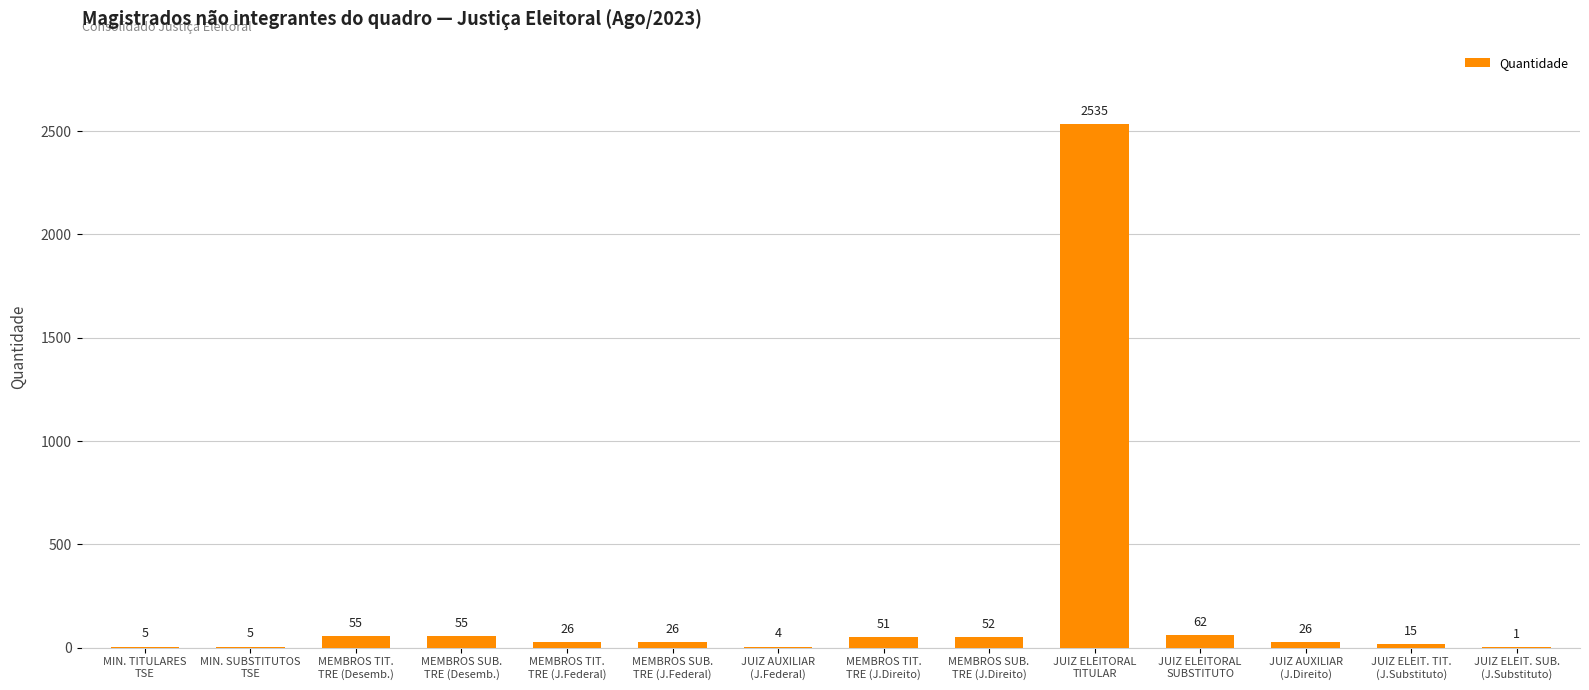

Reading left to right, list all the values displayed in this chart.

5	5	55	55	26	26	4	51	52	2535	62	26	15	1